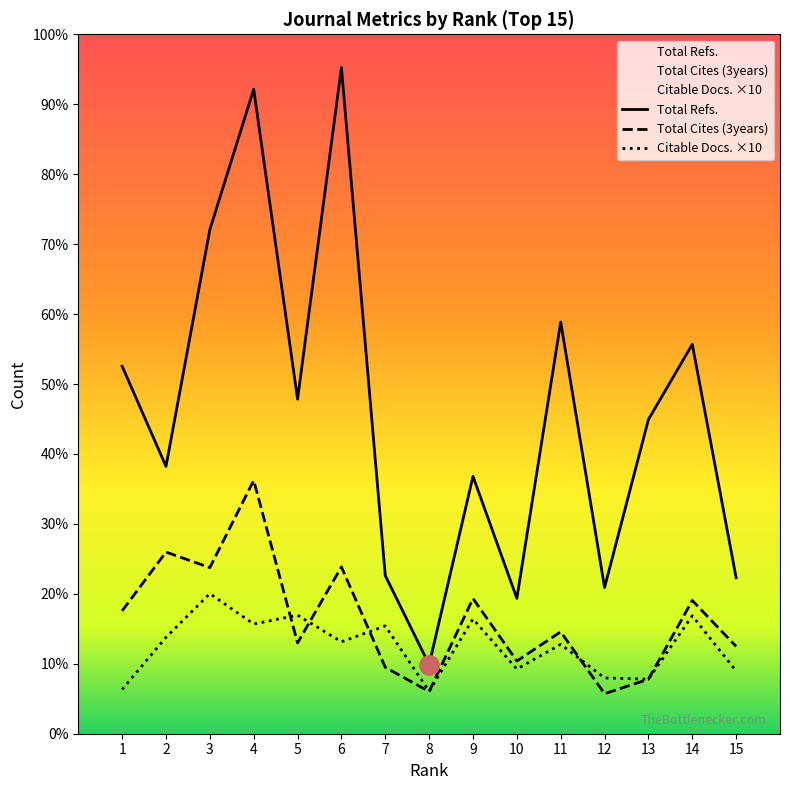

True or false: Total Cites (3years) and Total Refs. intersect in this chart.

False